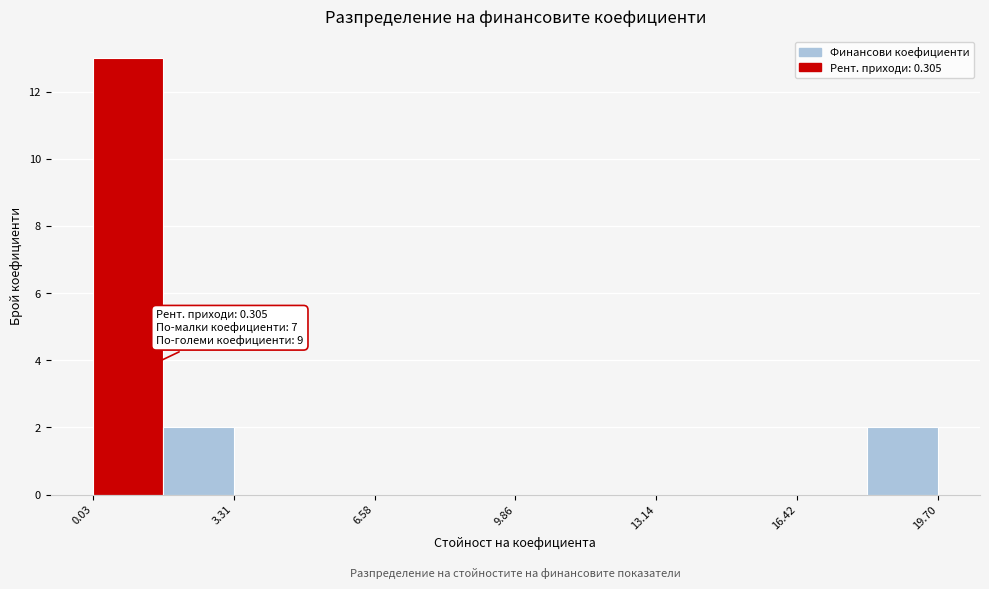

Around what value on the x-axis is the tallest bar? Give the approximate position of its centre, as read against the axis.

1.0